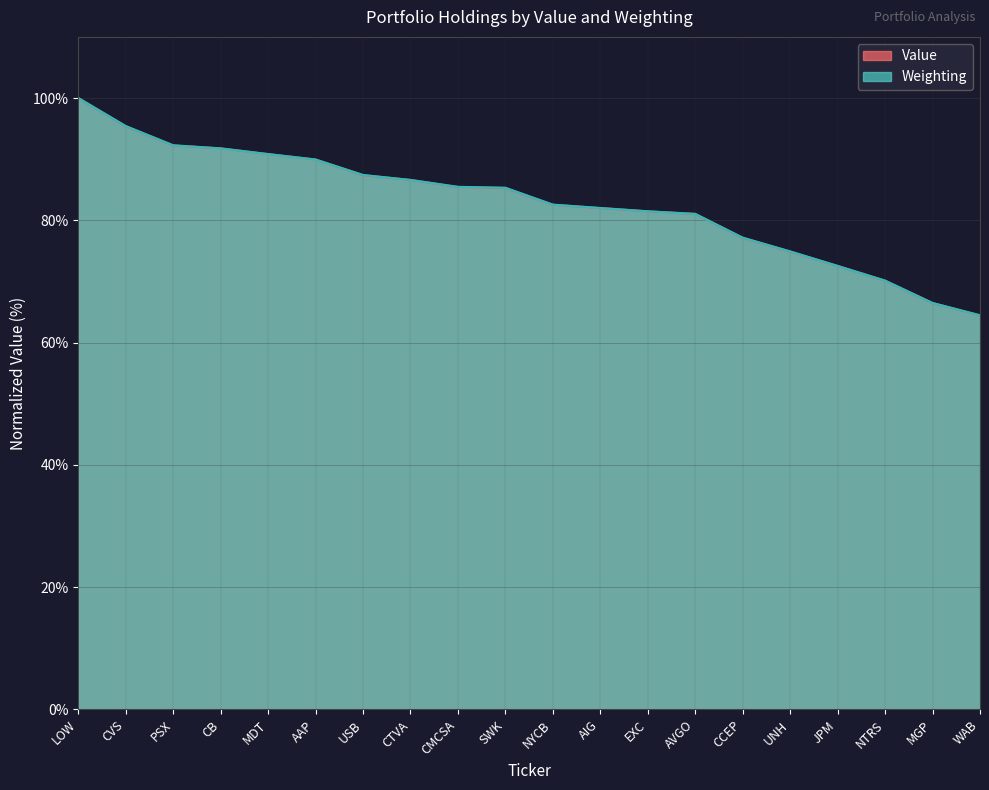

Count the number of data series in this chart.

2